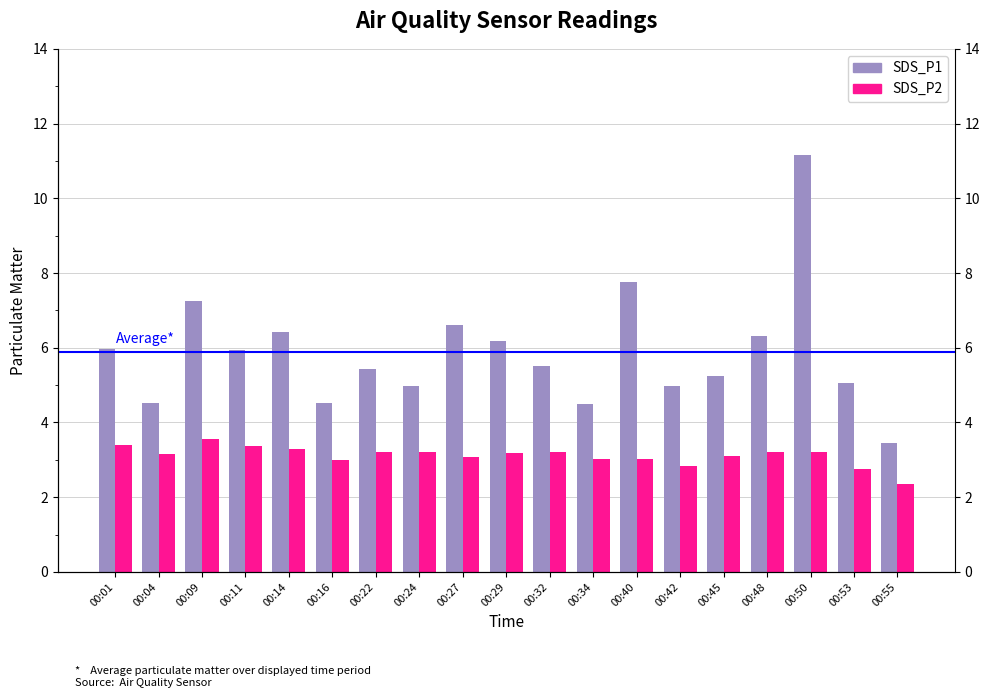

Between 00:24 and 00:42, which is larger?

00:24